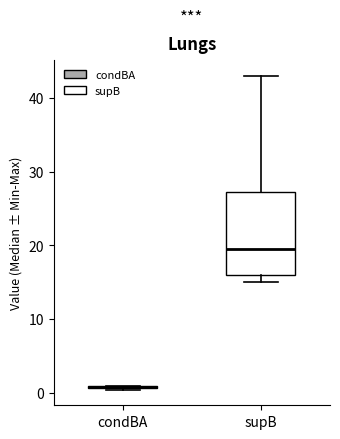

Comparing the boxes themselves (not the whiskers), which one is the tallest?

supB